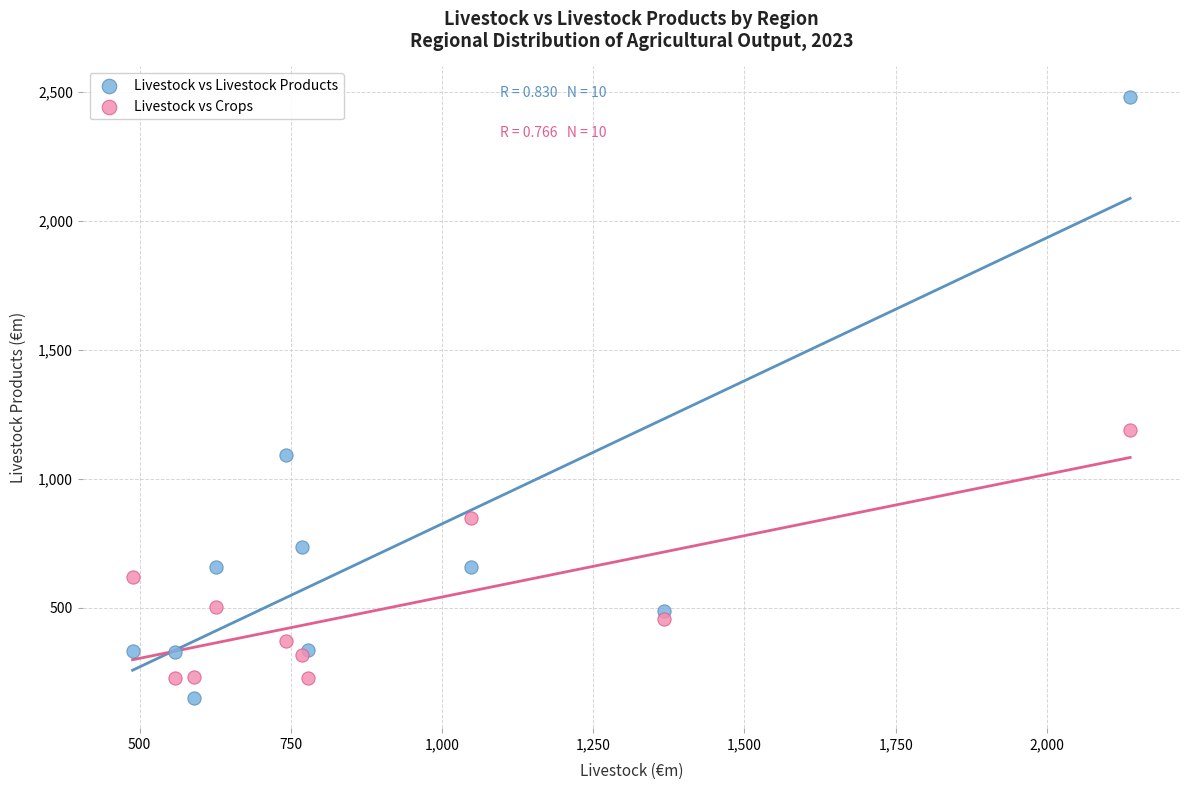

What are all the series names shown in the legend?

Livestock vs Livestock Products, Livestock vs Crops